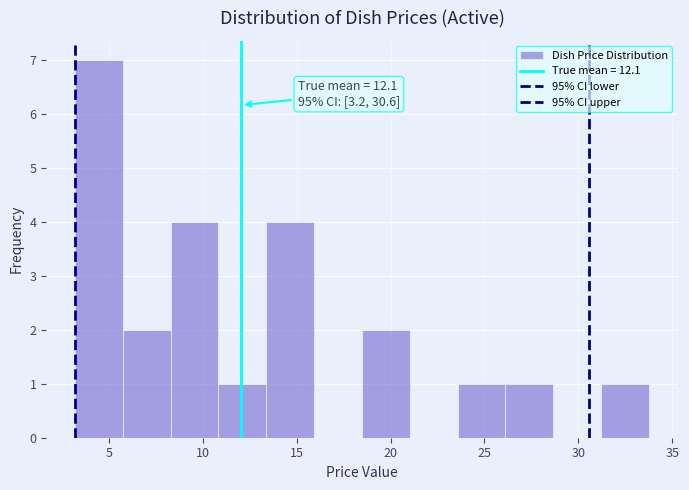

Over which range of the x-axis is the bar tallest?

3.0 to 5.5